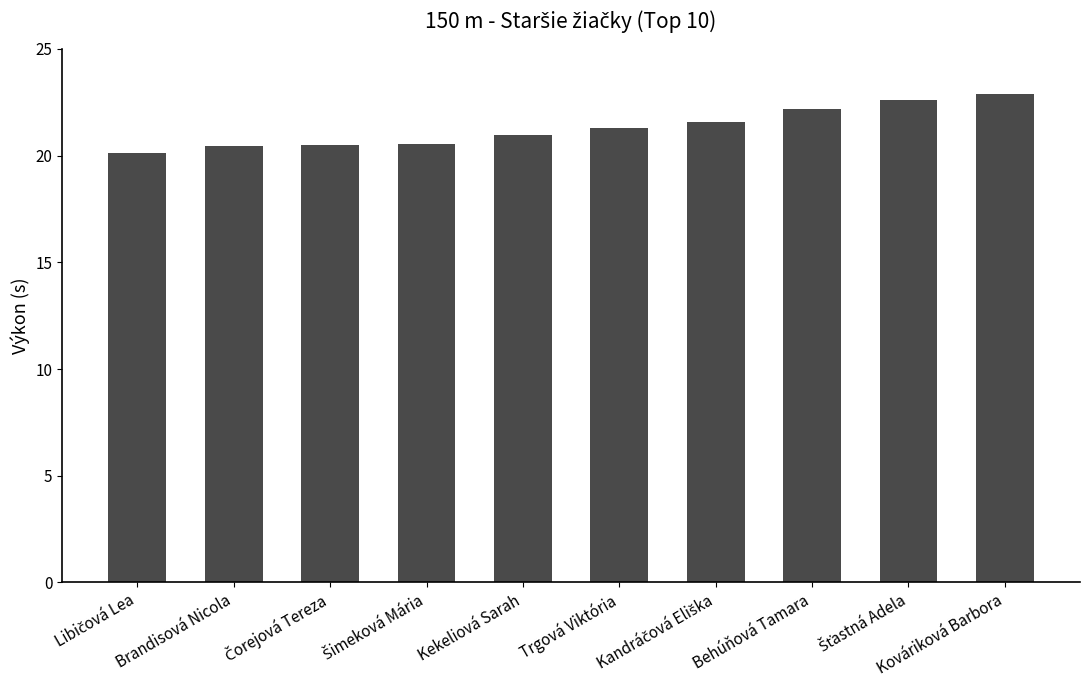

What is the minimum value shown in the chart?

20.1